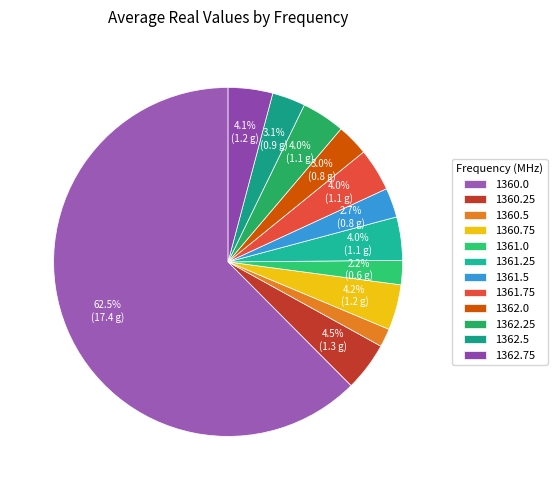

What percentage is the 1362.75 slice, to the nearest percent?

4%